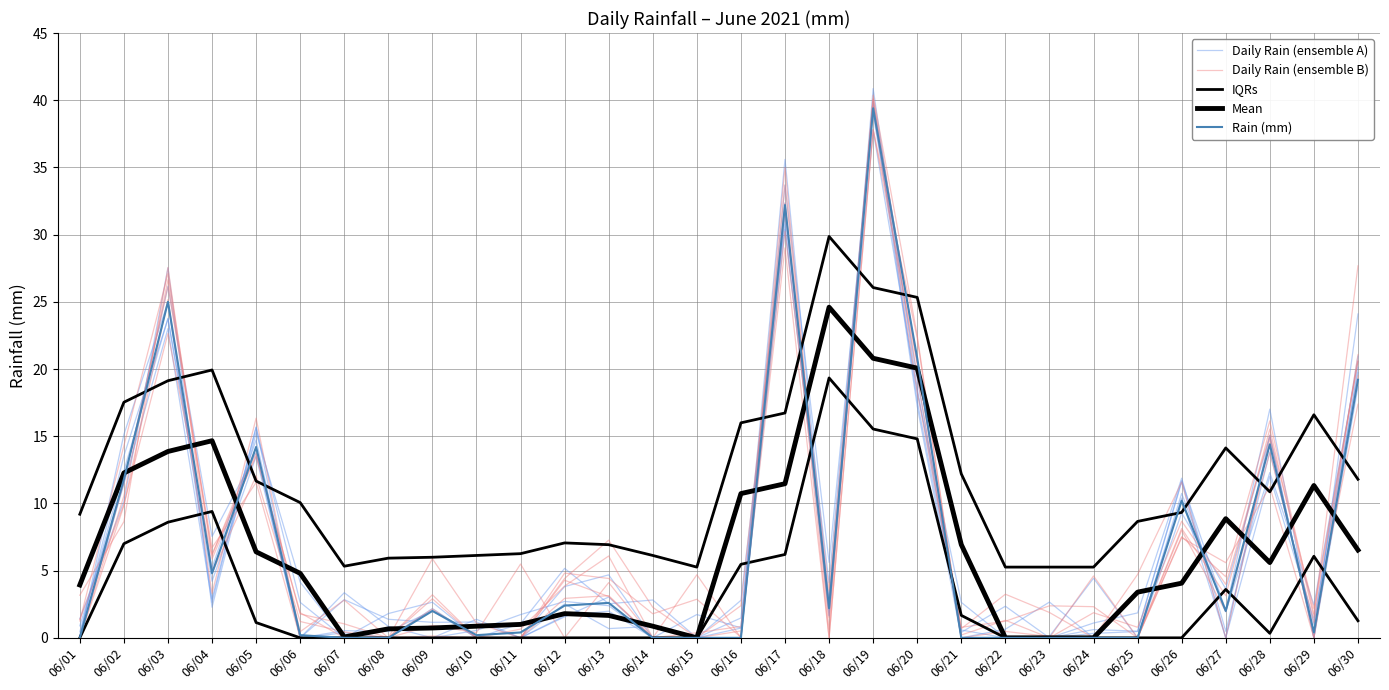

What is the average value of the Daily Rain (ensemble A) series?

6.9